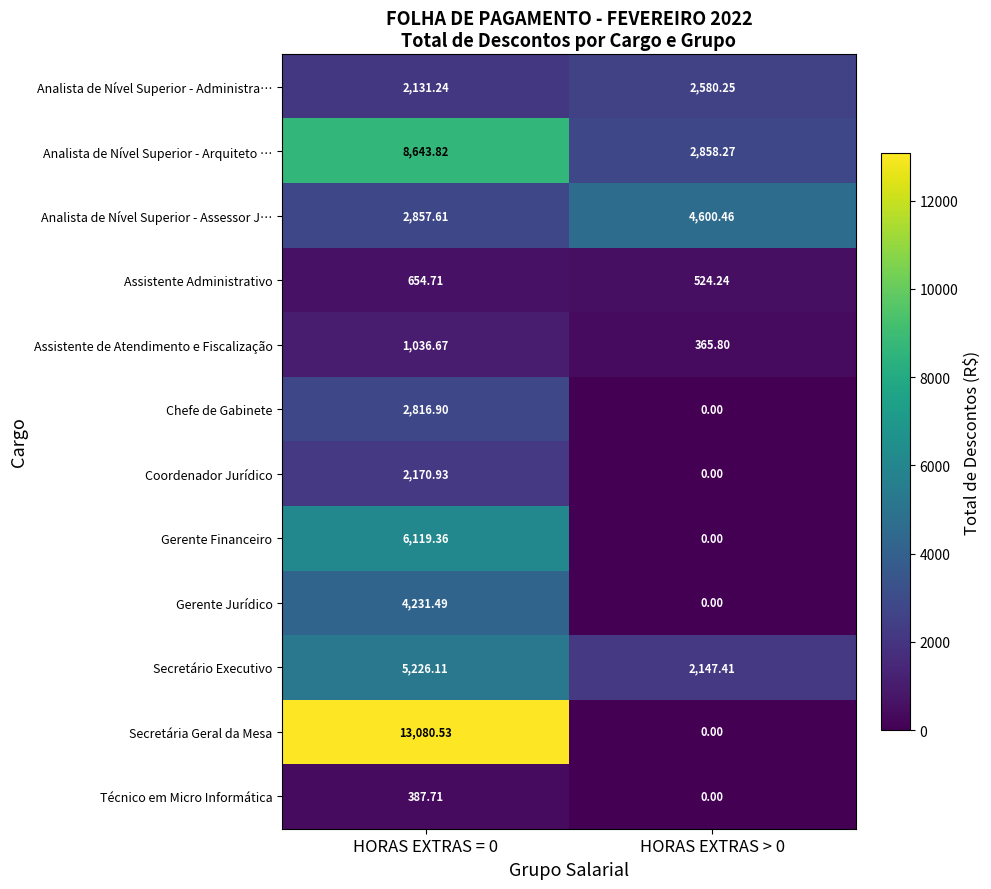

Which series has the largest total across all categories?

Secretária Geral da Mesa